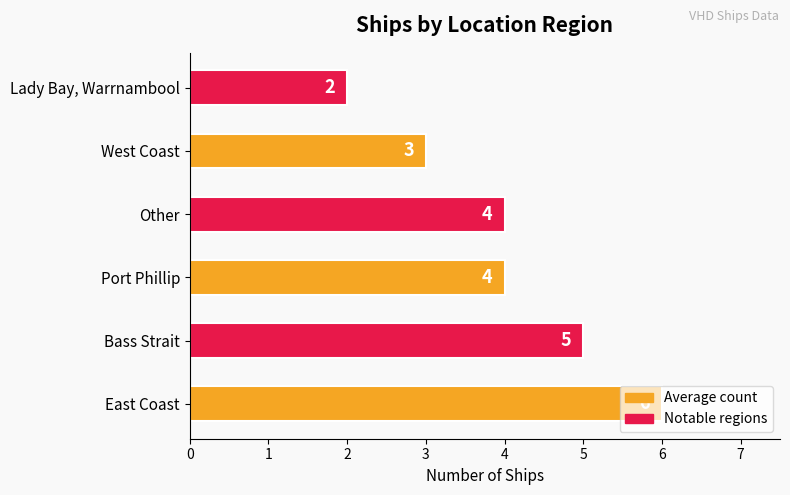

Between East Coast and Lady Bay, Warrnambool, which is larger?

East Coast